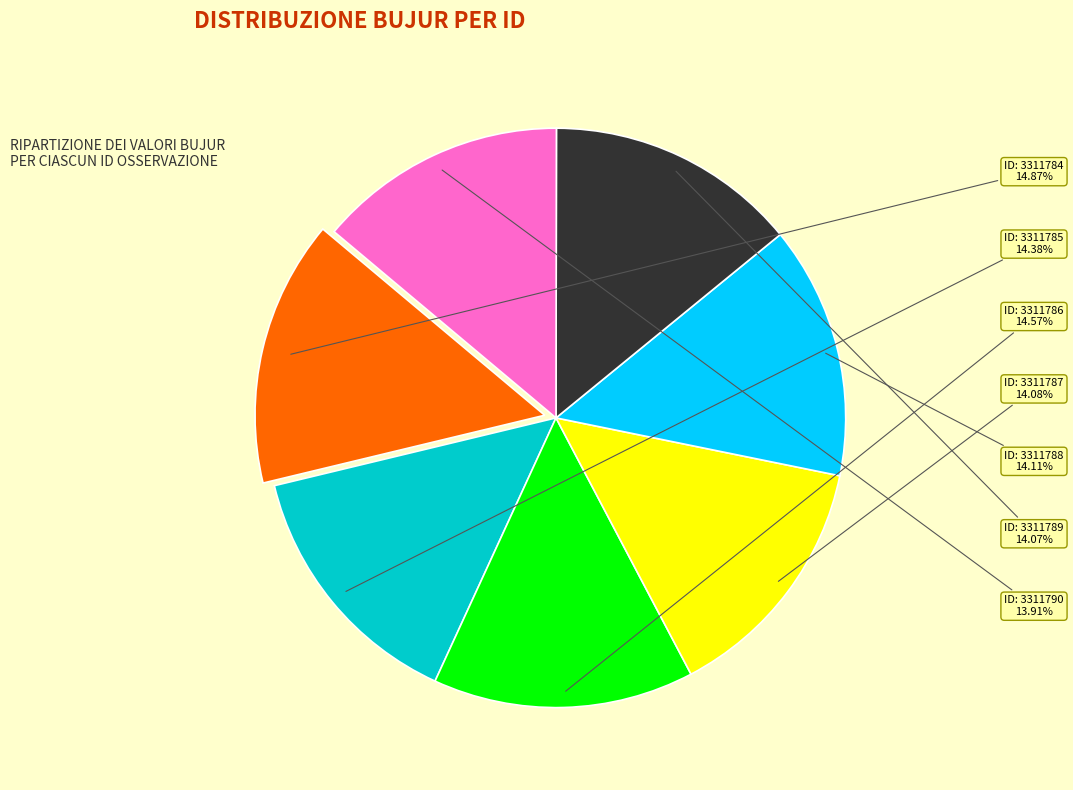

Does any single category account for the majority?

No